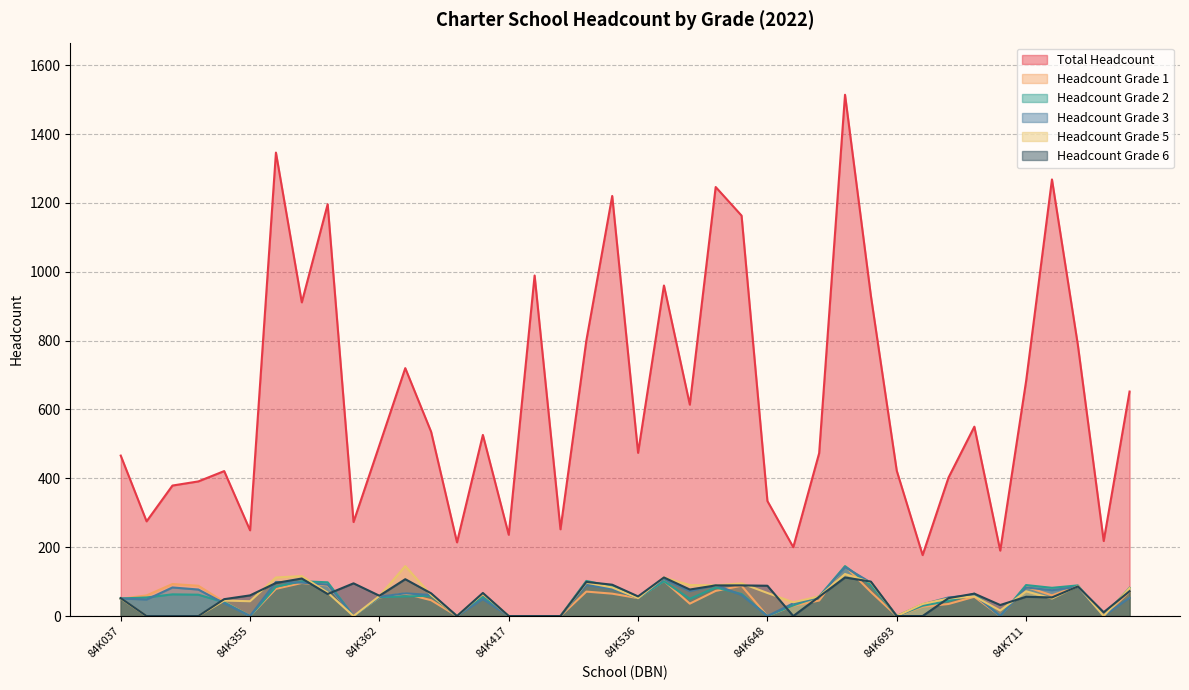

How many interior local valleys does the Headcount Grade 2 series have?

10